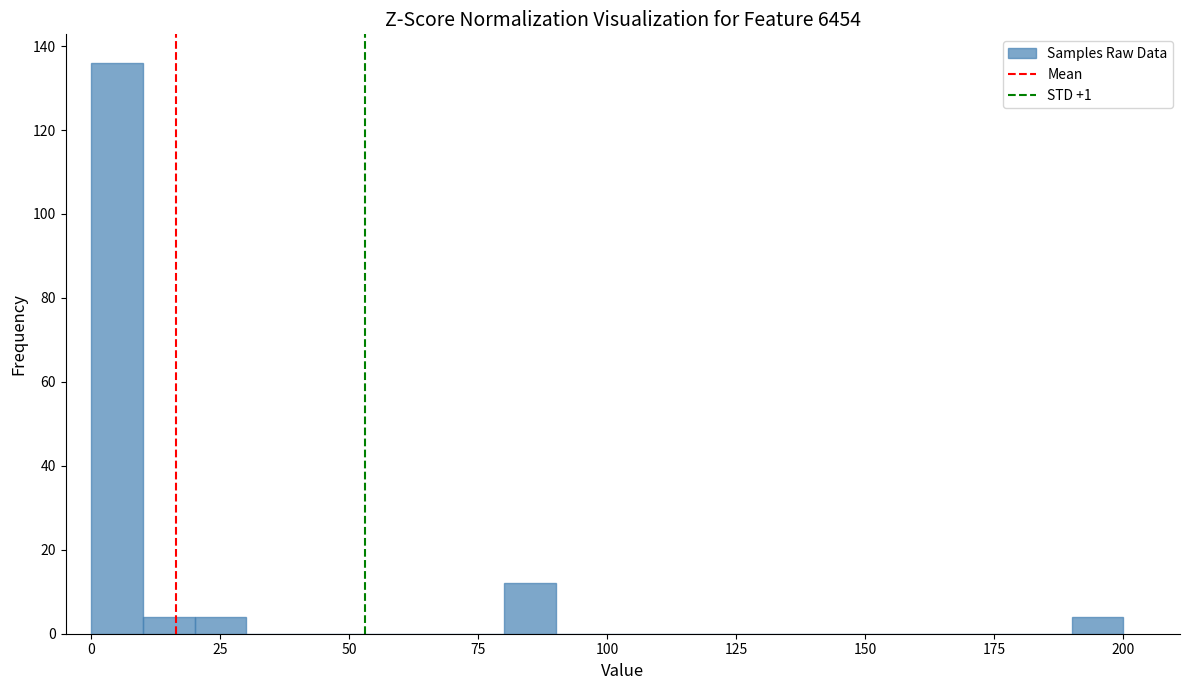

Read against the x-axis, roughly where is the centre of the tallest bar?

5